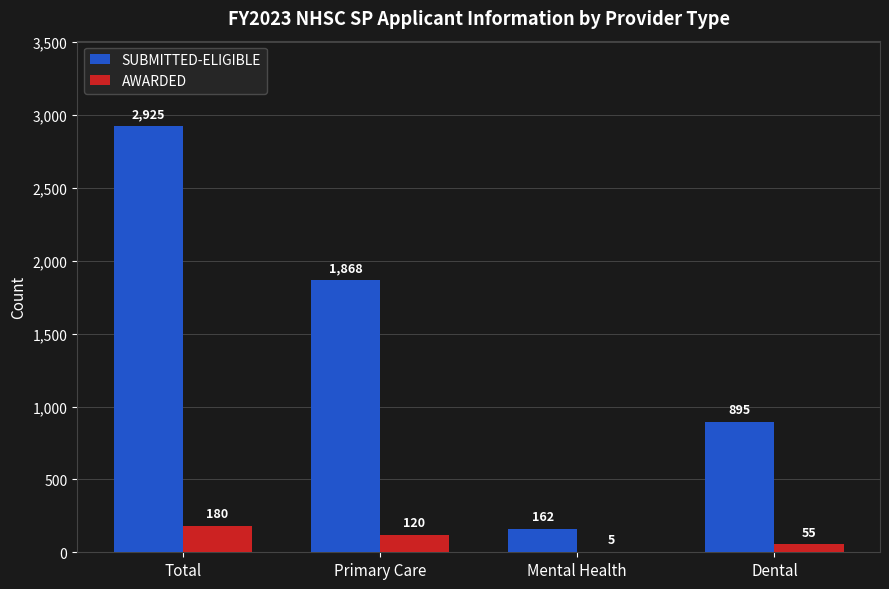

At which label does SUBMITTED-ELIGIBLE reach its peak?

Total